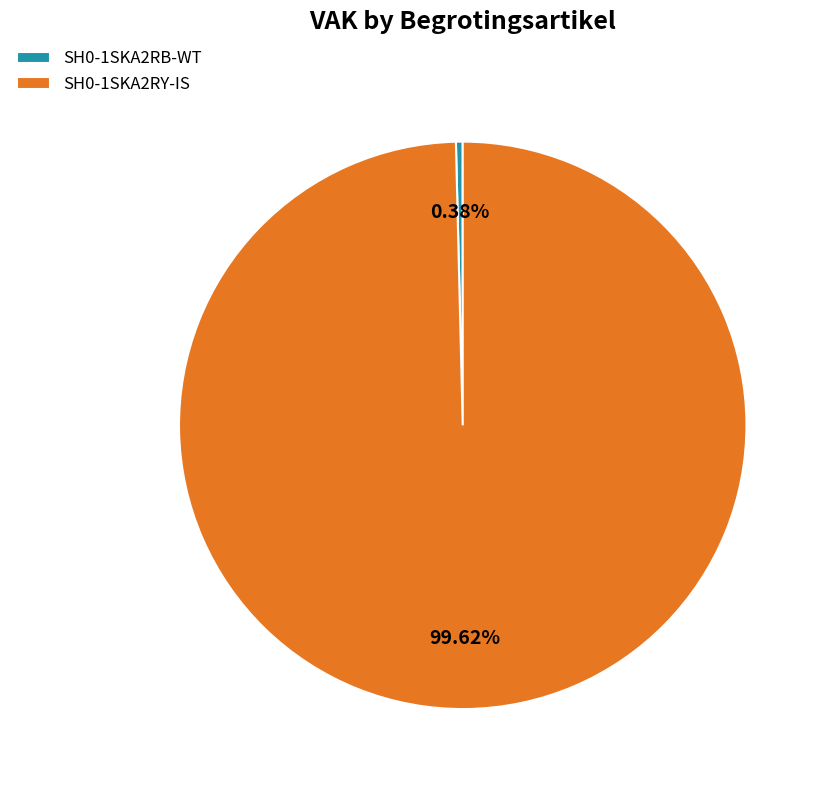

Which slice is the largest?

SH0-1SKA2RY-IS